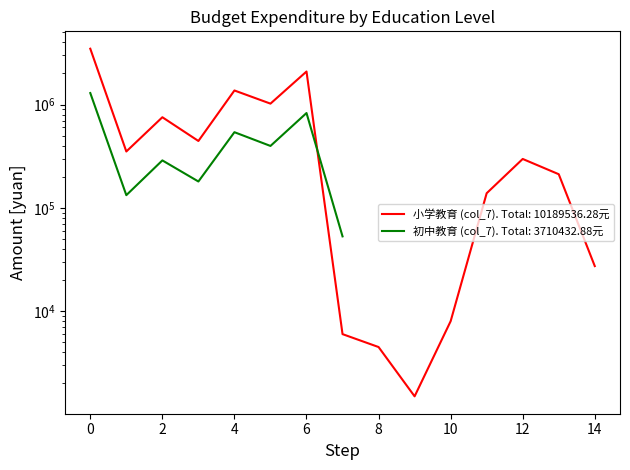

List the labels in order of value, smallest first.

9, 8, 7, 10, 14, 11, 13, 12, 1, 3, 2, 5, 4, 6, 0